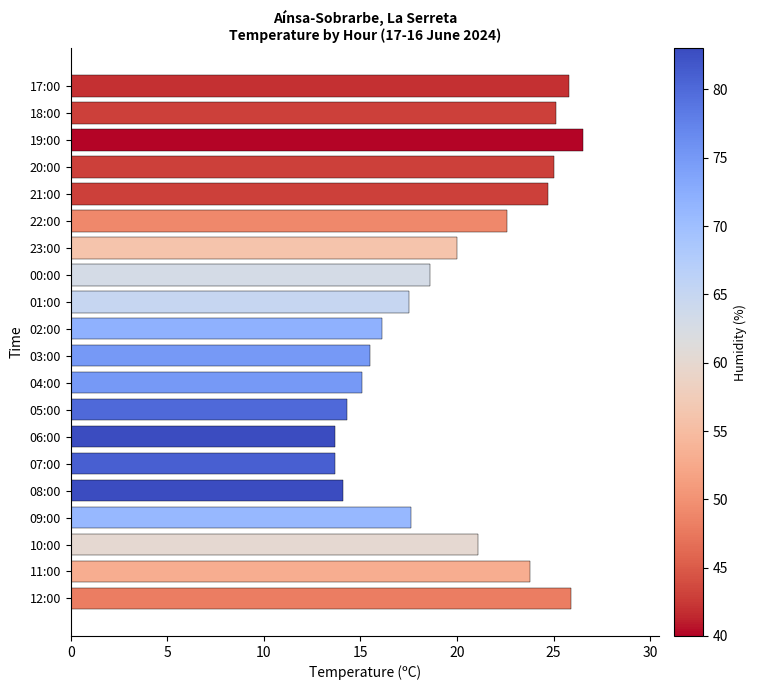

Which label corresponds to the largest value in the chart?

19:00